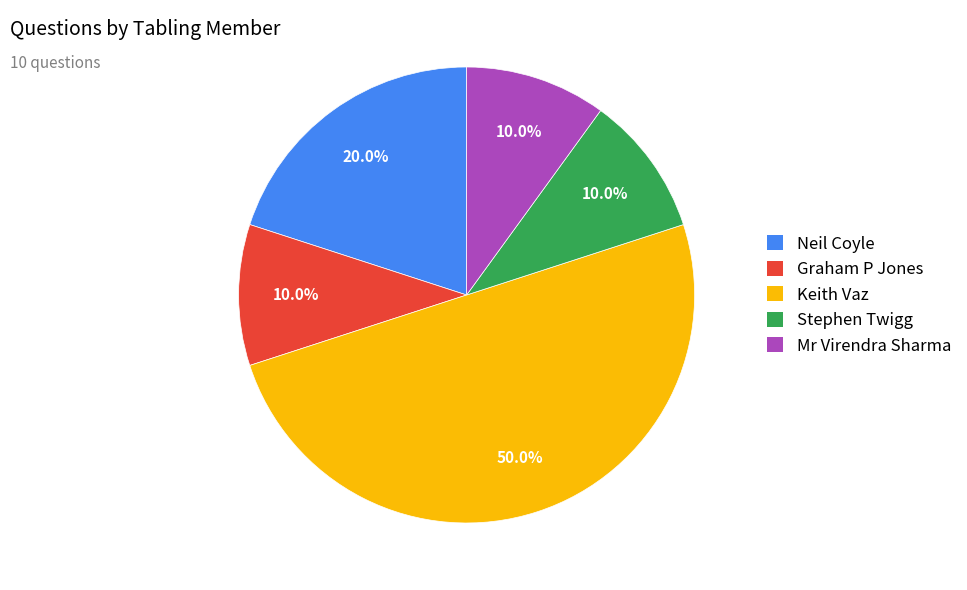

How many segments does this pie chart have?

5